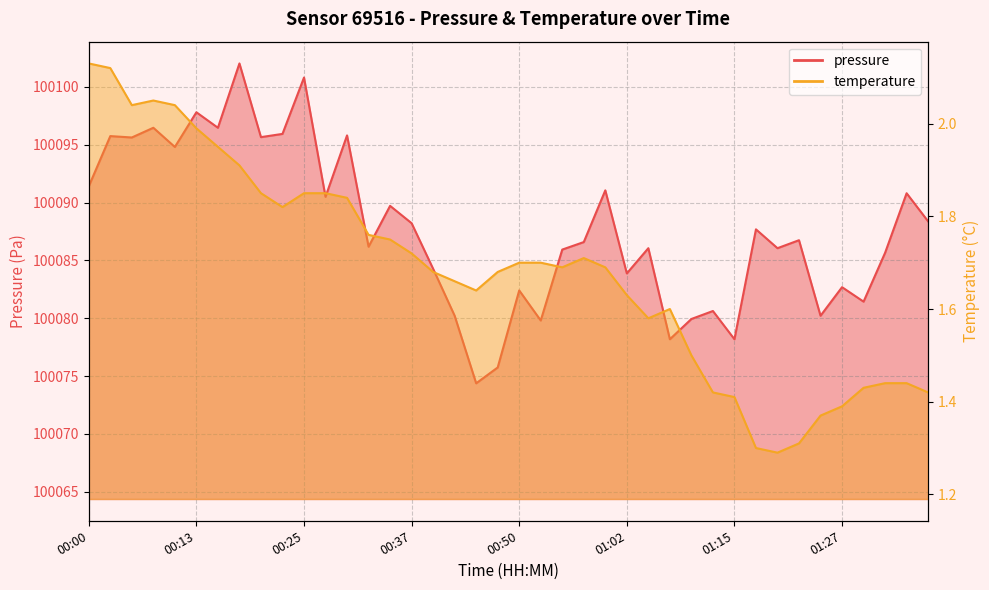

List the labels in order of pressure value, largest first.

00:17, 00:25, 00:13, 00:08, 00:15, 00:22, 00:30, 00:03, 00:20, 00:05, 00:10, 00:00, 01:00, 01:35, 00:27, 00:35, 01:38, 00:37, 01:17, 01:22, 00:57, 00:32, 01:05, 01:20, 00:55, 01:32, 00:40, 01:02, 01:27, 00:50, 01:30, 01:12, 00:42, 01:25, 01:10, 00:52, 01:07, 01:15, 00:47, 00:45